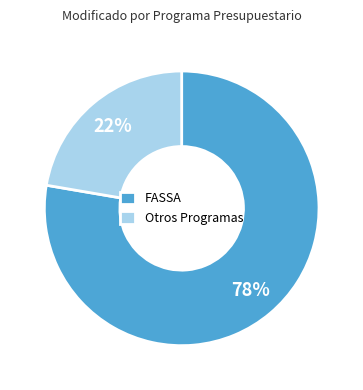

What is the largest slice in the pie chart?

FASSA